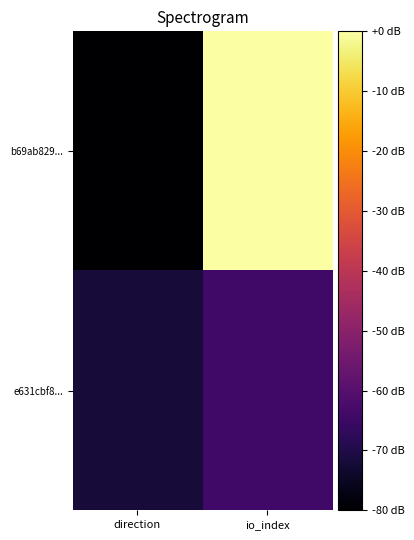

Reading left to right, what are all the values shown in this chart?

b69ab829...: direction=-80.0	io_index=-0.0
e631cbf8...: direction=-72.0	io_index=-64.0